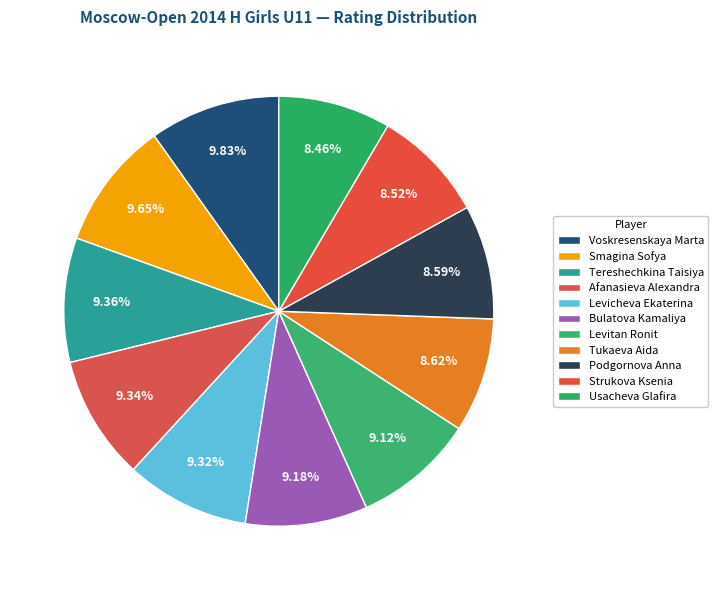

What is the largest slice in the pie chart?

Voskresenskaya Marta